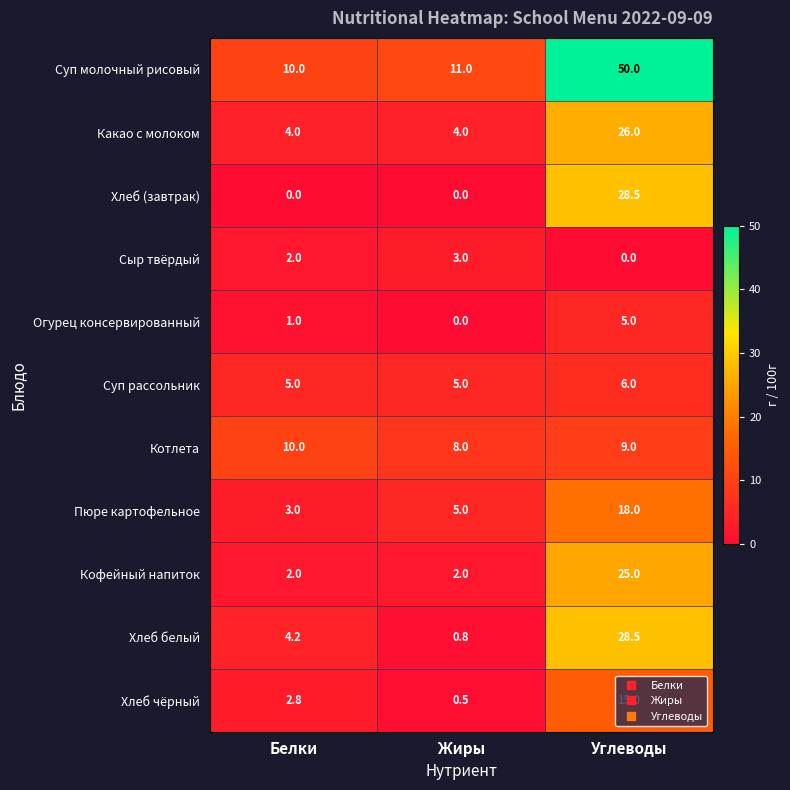

The Котлета series shows 2.3 at Углеводы. True or false?

False